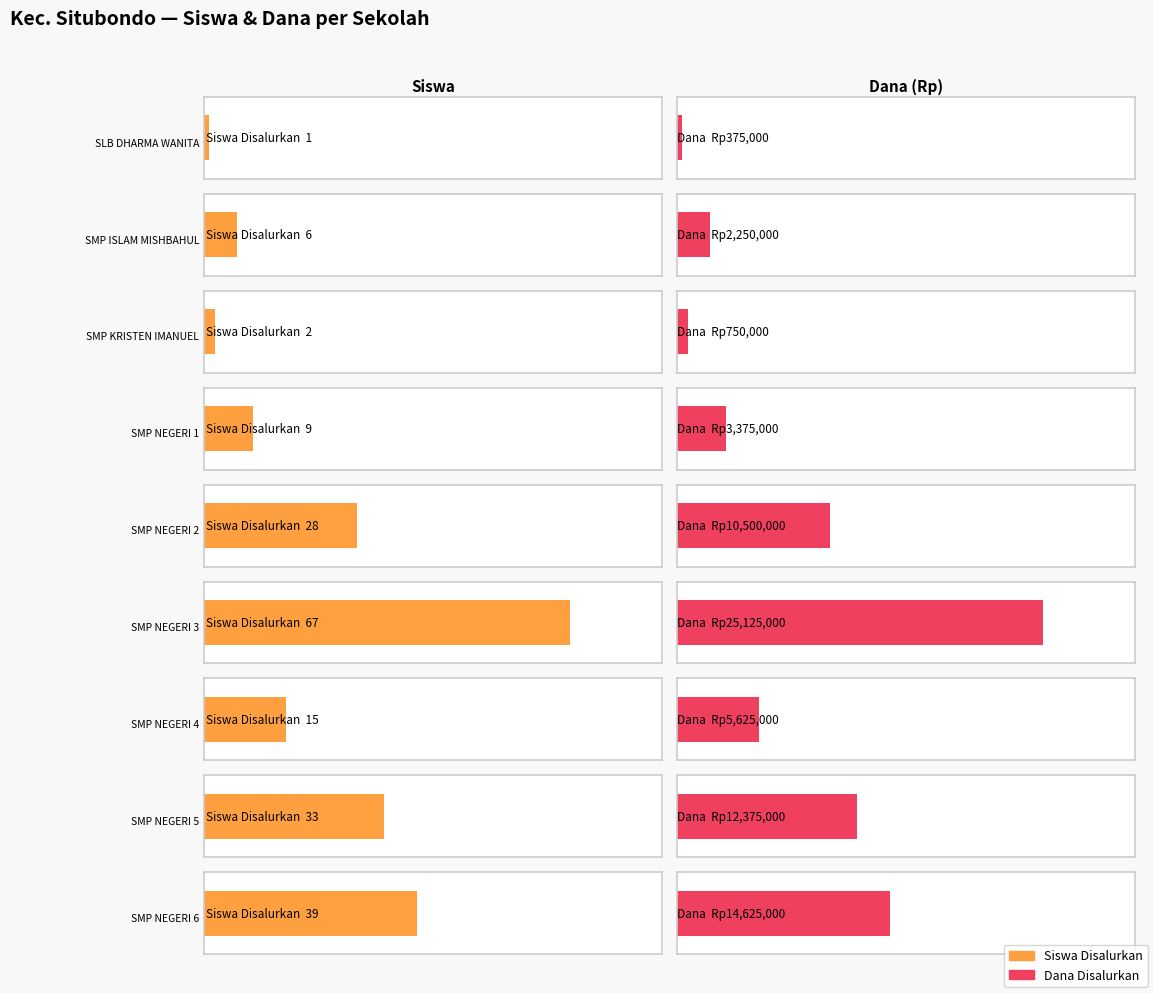

How many data points in Pemberian (Dana) are above 5625000?

4